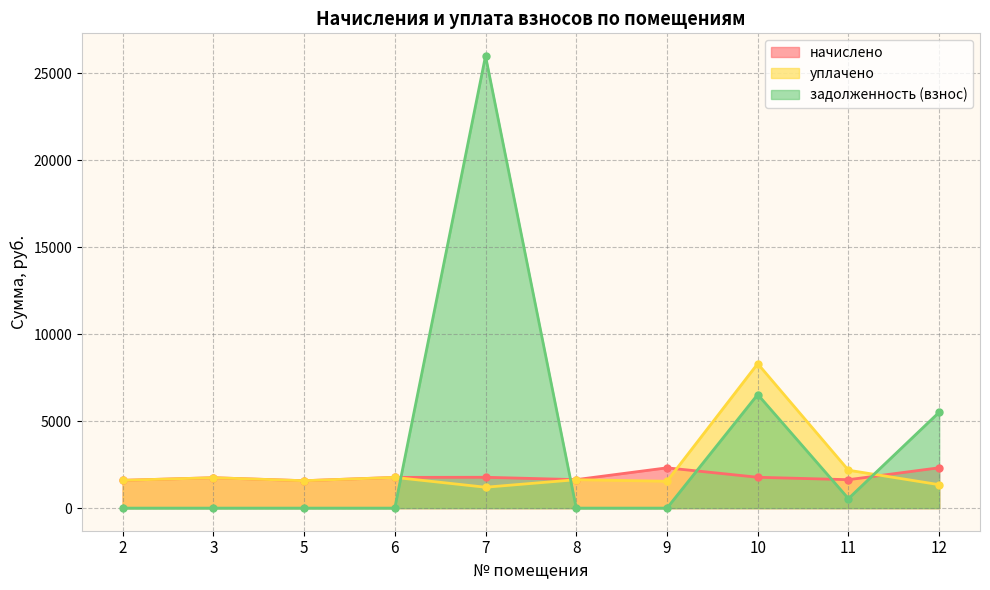

What is the value of the уплачено point at the 5th from the left?

1201.4